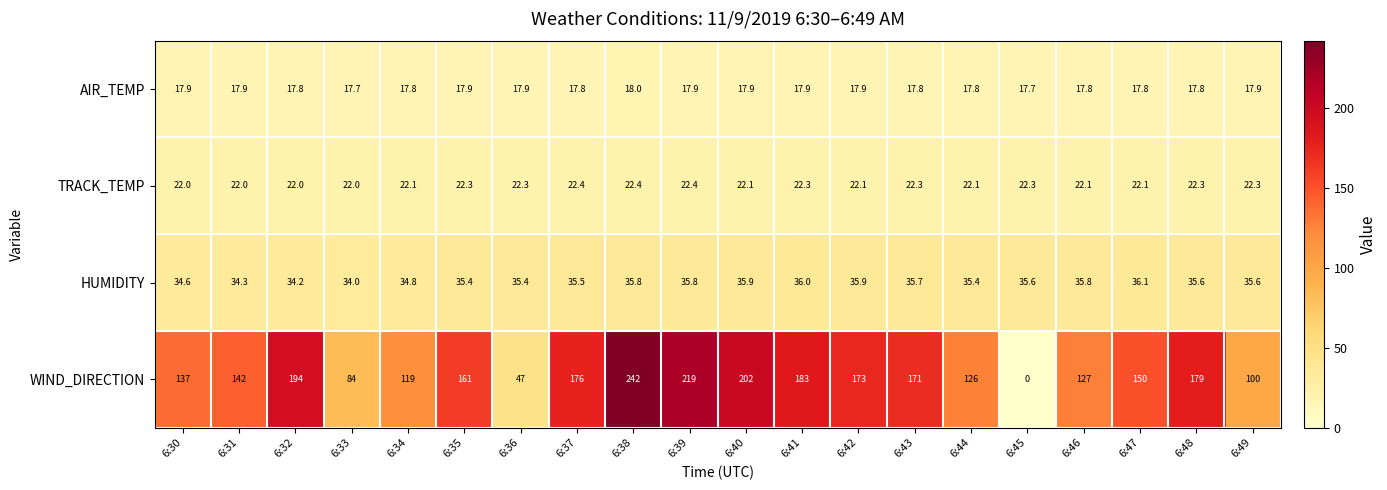

Count the number of data series in this chart.

4